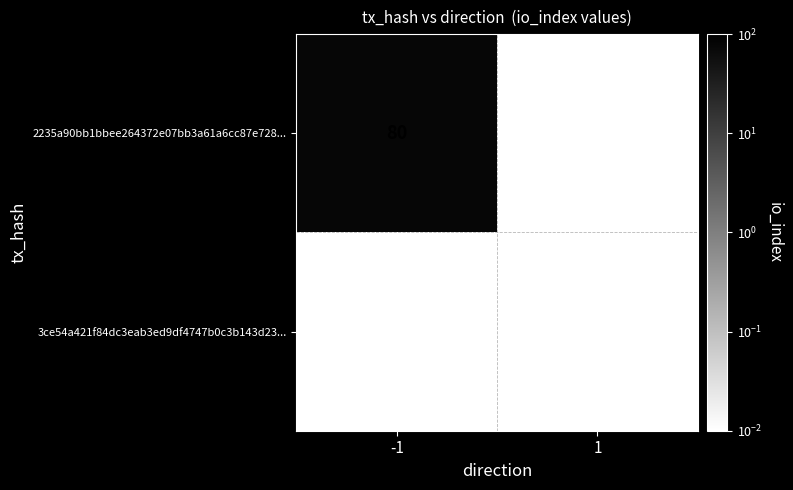

Which series has the largest total across all categories?

2235a90bb1bbee264372e07bb3a61a6cc87e728...